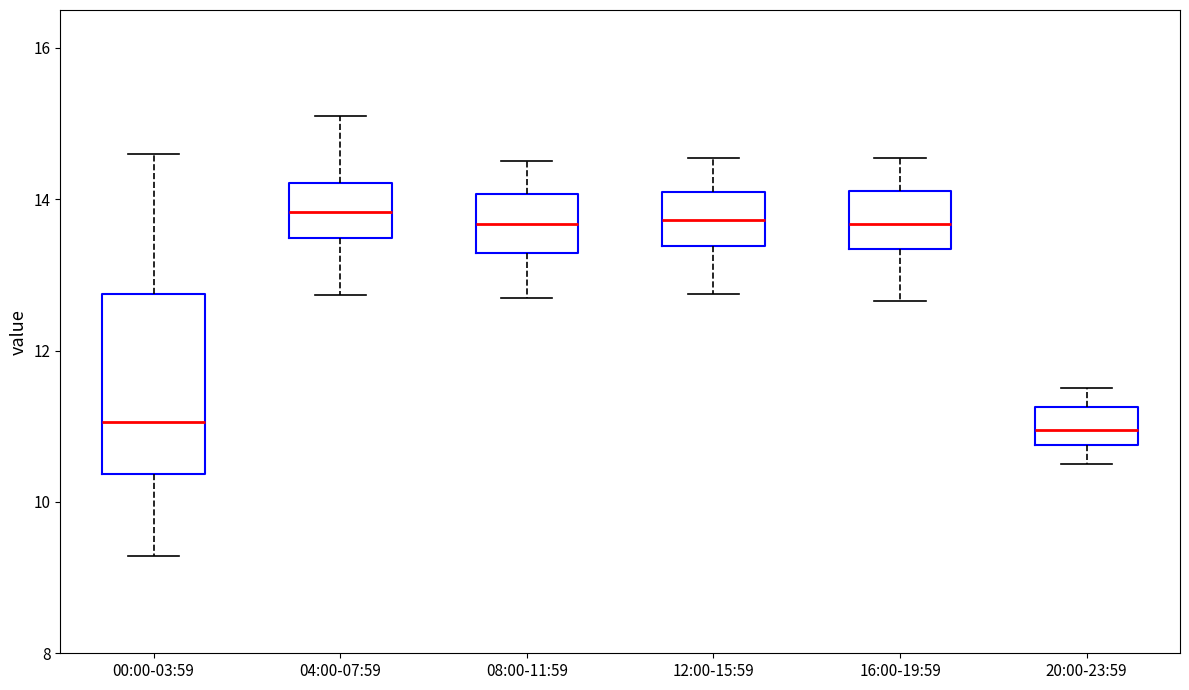

Which box is the tallest, from its lower edge to its upper edge?

00:00-03:59